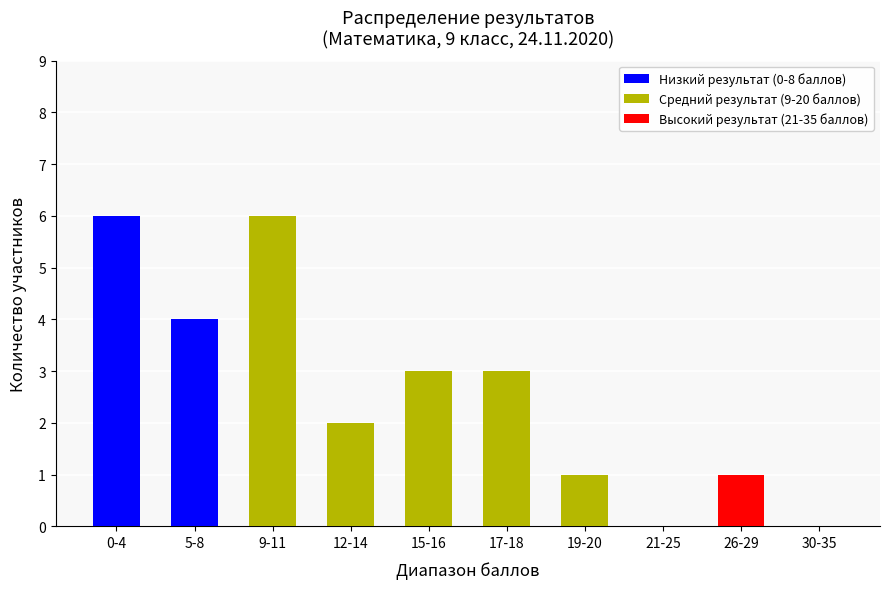

Is it true that Низкий результат (0-8 баллов) equals -3 at 30-35?

False